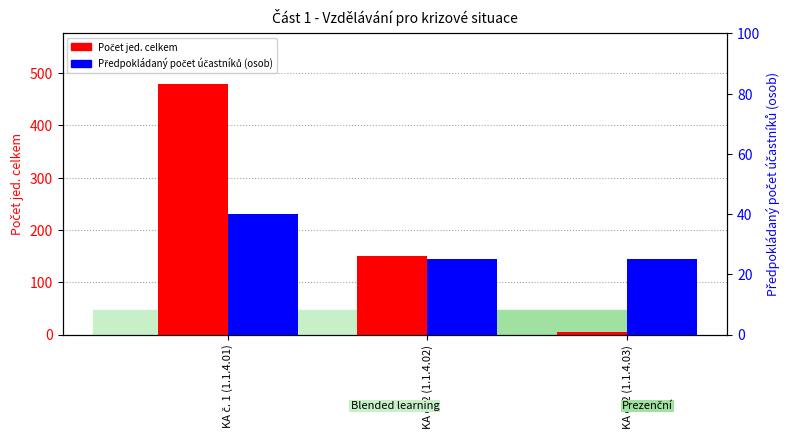

What is the approximate value of Počet jed. celkem at KA č. 2 (1.1.4.03), to the nearest 5?

5